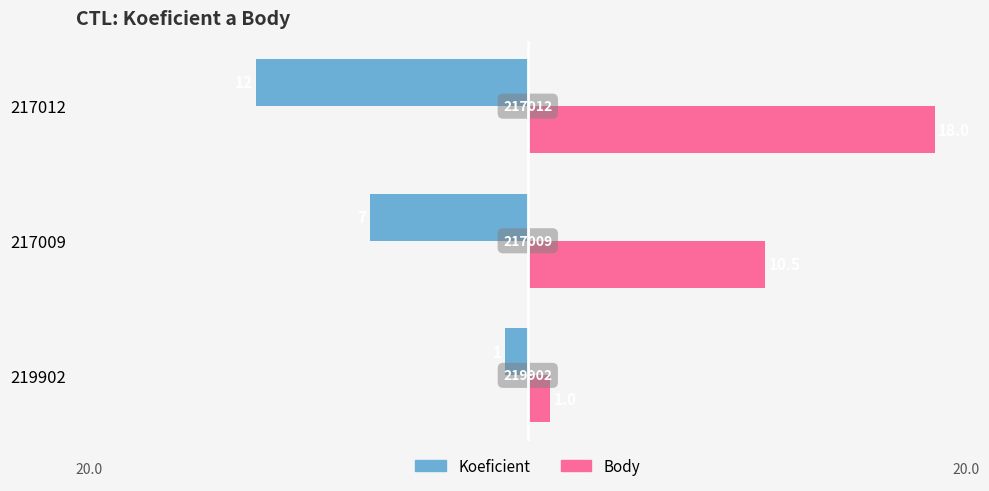

What is the sum of all Koeficient values?

-20.0